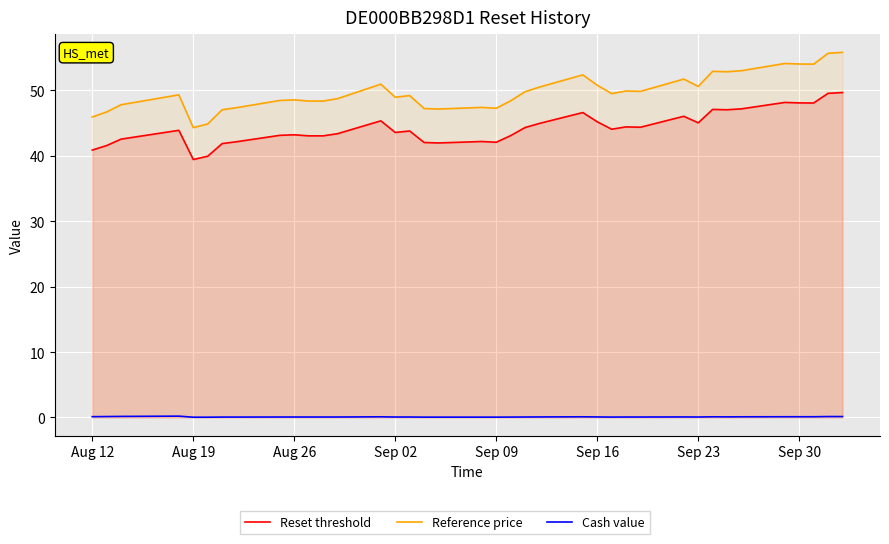

Is the value of Cash value at Sep 09 greater than the value of Reference price at 25?

No